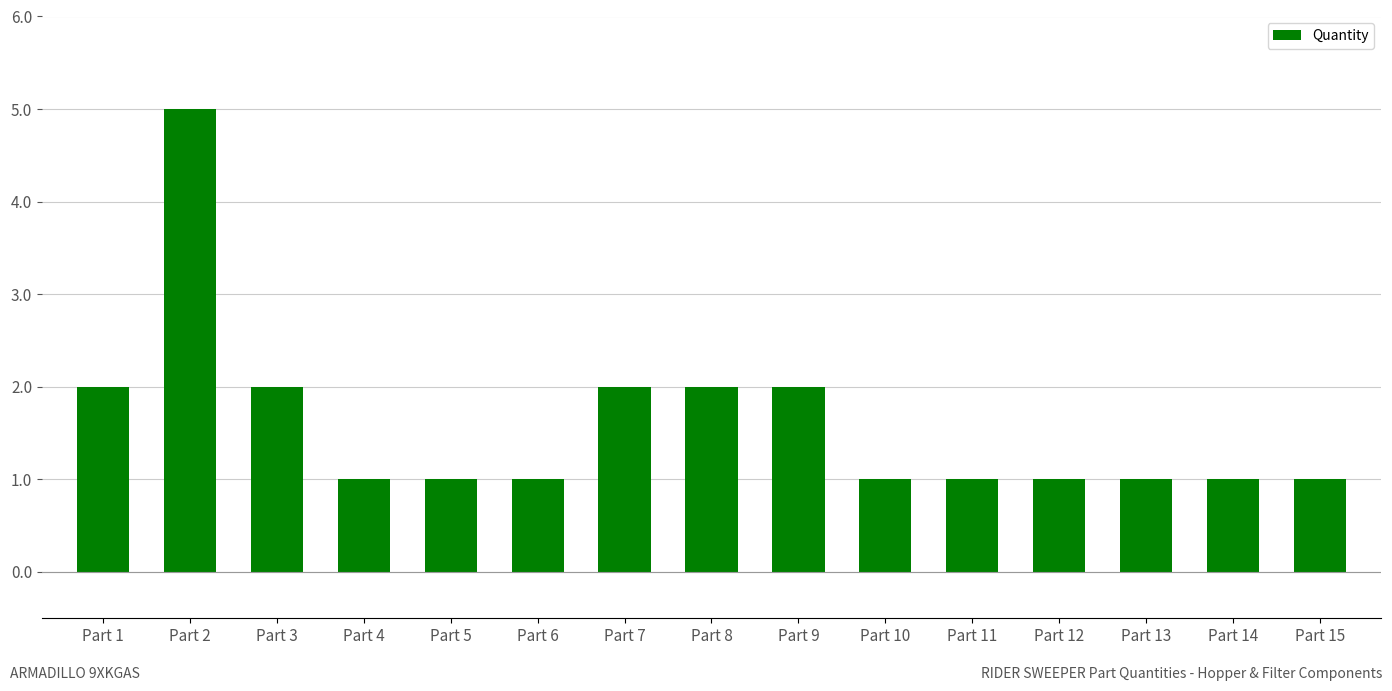

Read the value at Part 14.

1